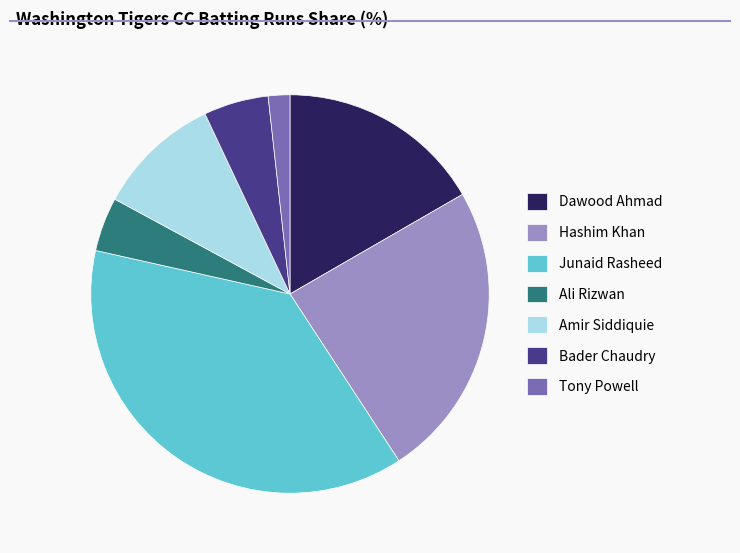

Rank the categories by value from lowest to highest.

Tony Powell, Ali Rizwan, Bader Chaudry, Amir Siddiquie, Dawood Ahmad, Hashim Khan, Junaid Rasheed